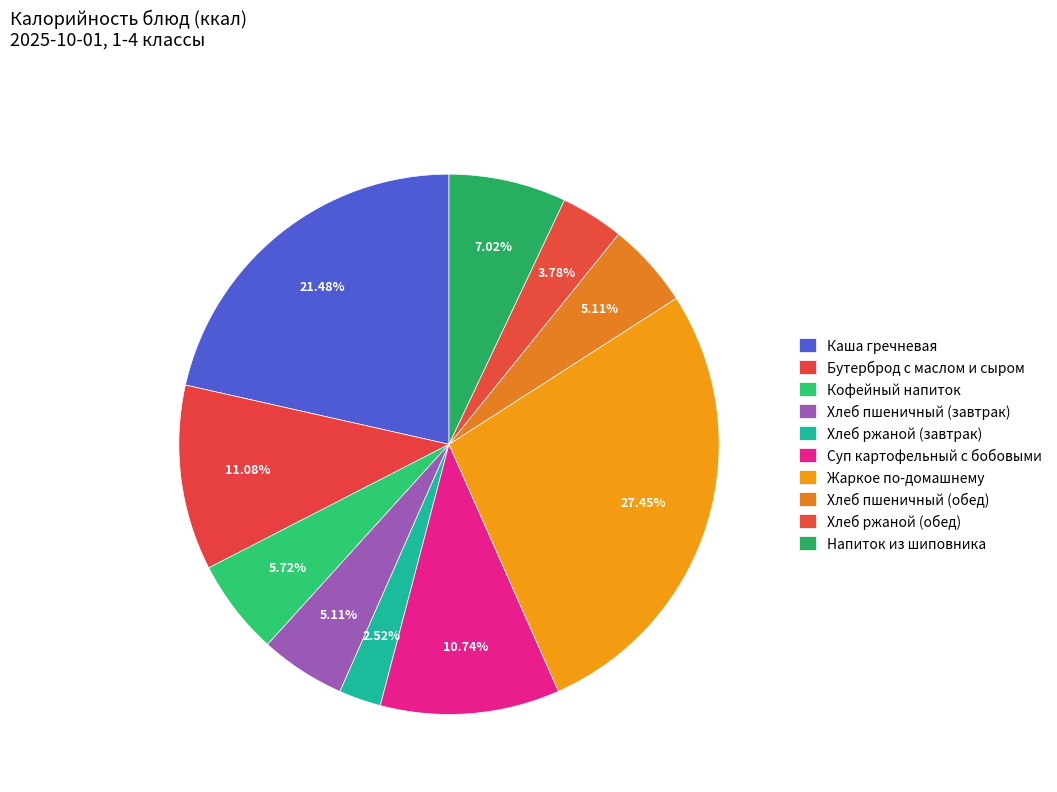

Is there any slice that represents more than half of the pie?

No